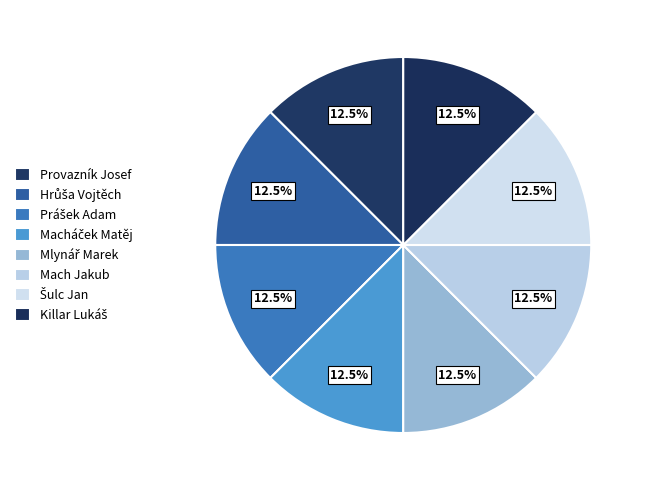

How many segments does this pie chart have?

8